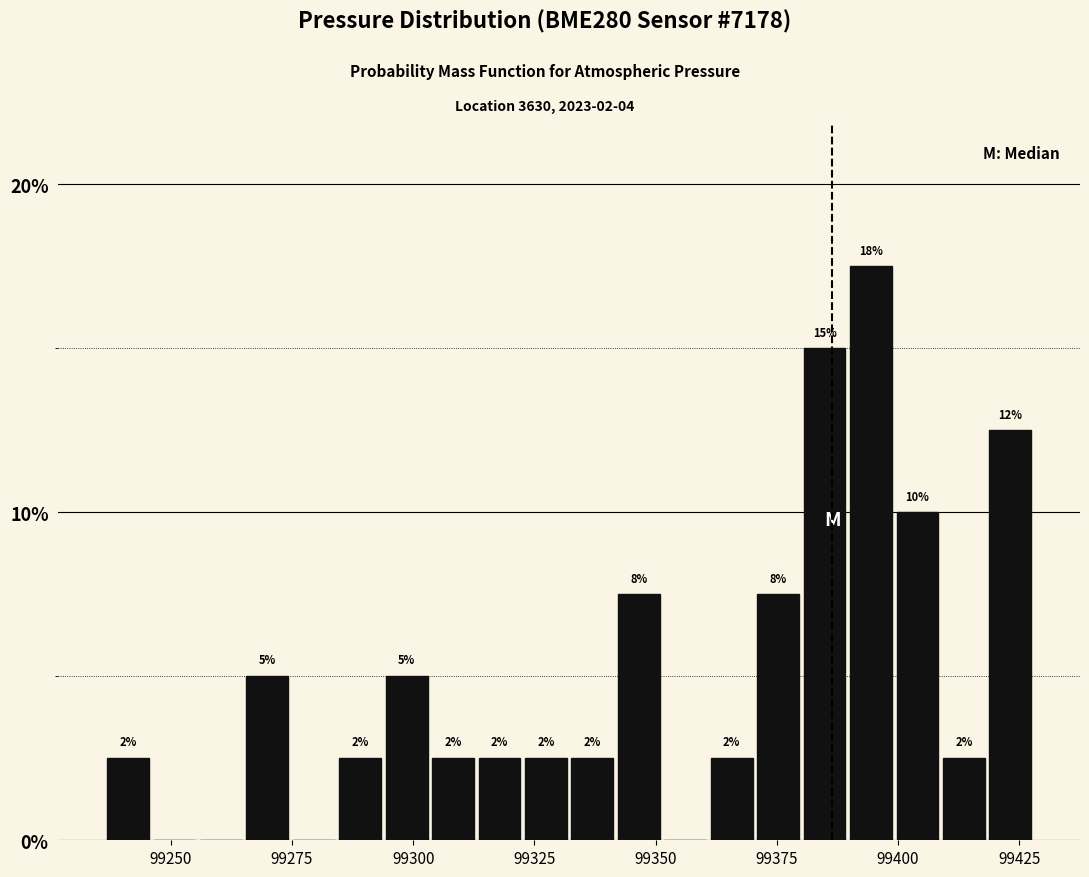

Read against the x-axis, roughly where is the centre of the tallest bar?

99395